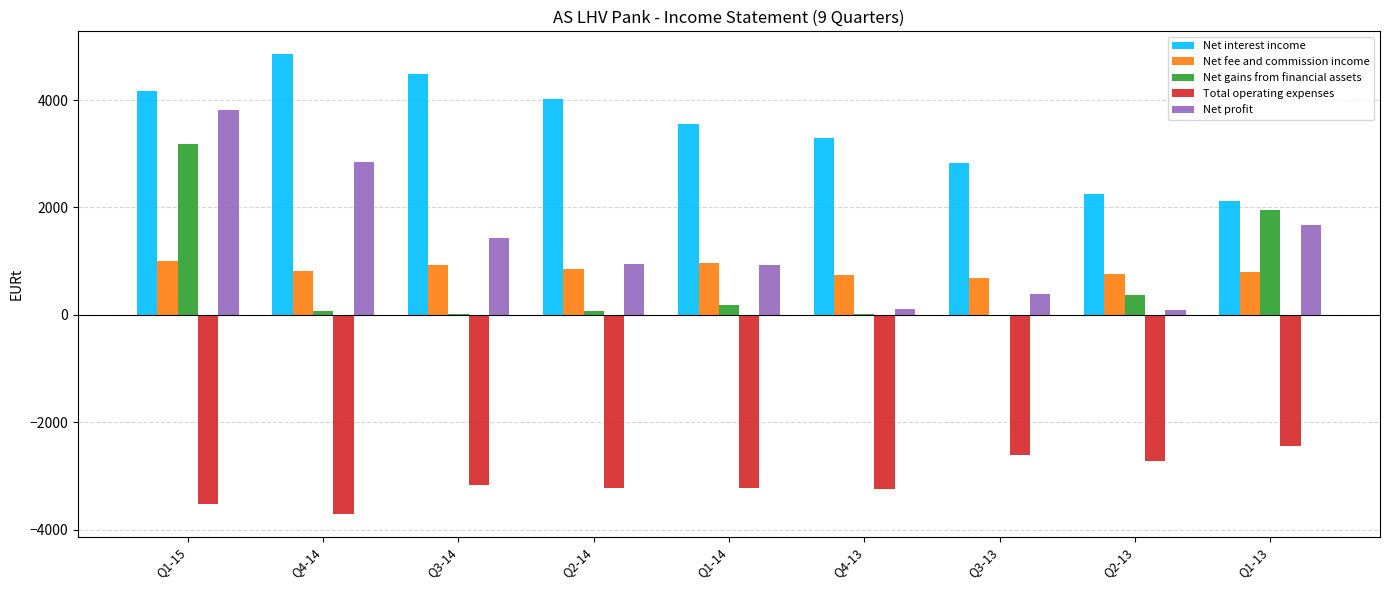

What are all the series names shown in the legend?

Net interest income, Net fee and commission income, Net gains from financial assets, Total operating expenses, Net profit